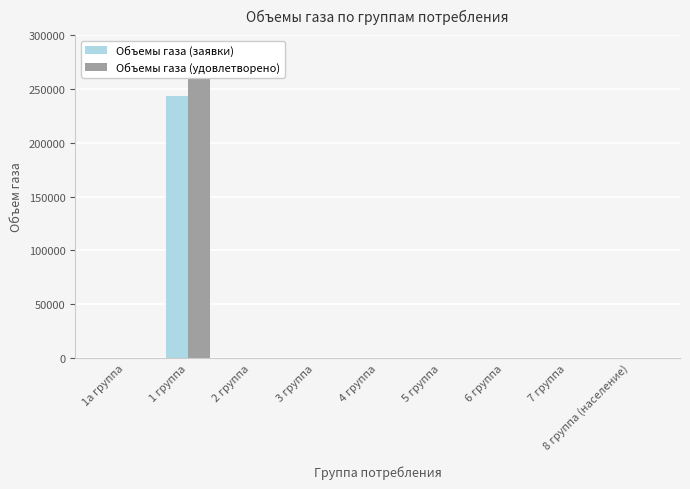

What is the difference between the maximum and minimum values in the Объемы газа (заявки) series?

243217.0